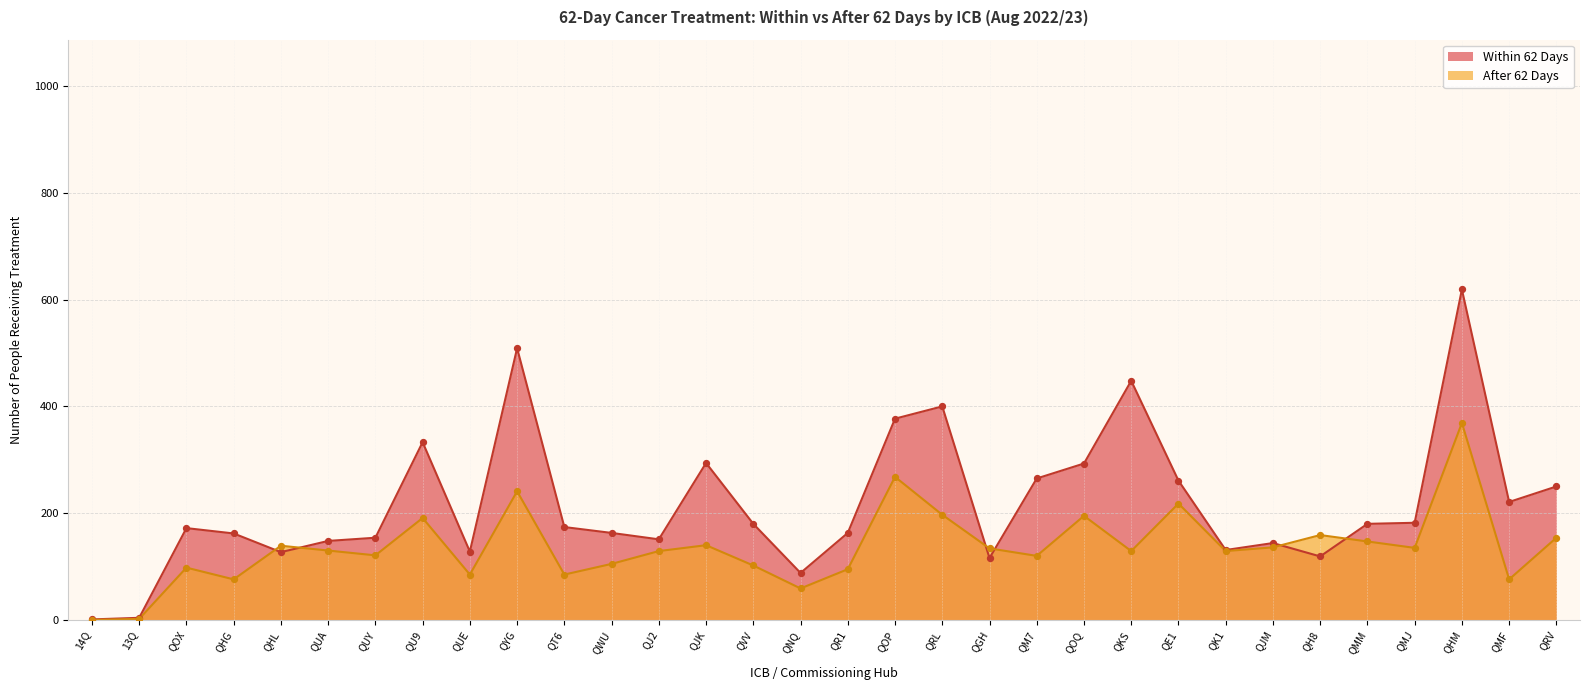

What are all the series names shown in the legend?

Within 62 Days, After 62 Days